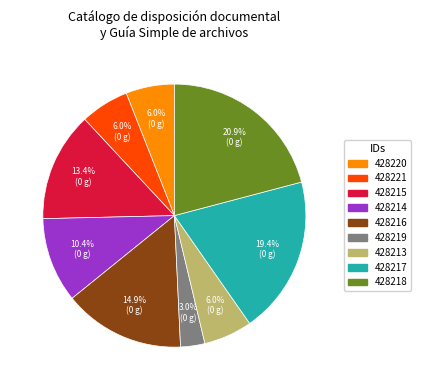

To the nearest percent, what is the combined percentage of 428216 and 428217?

34%